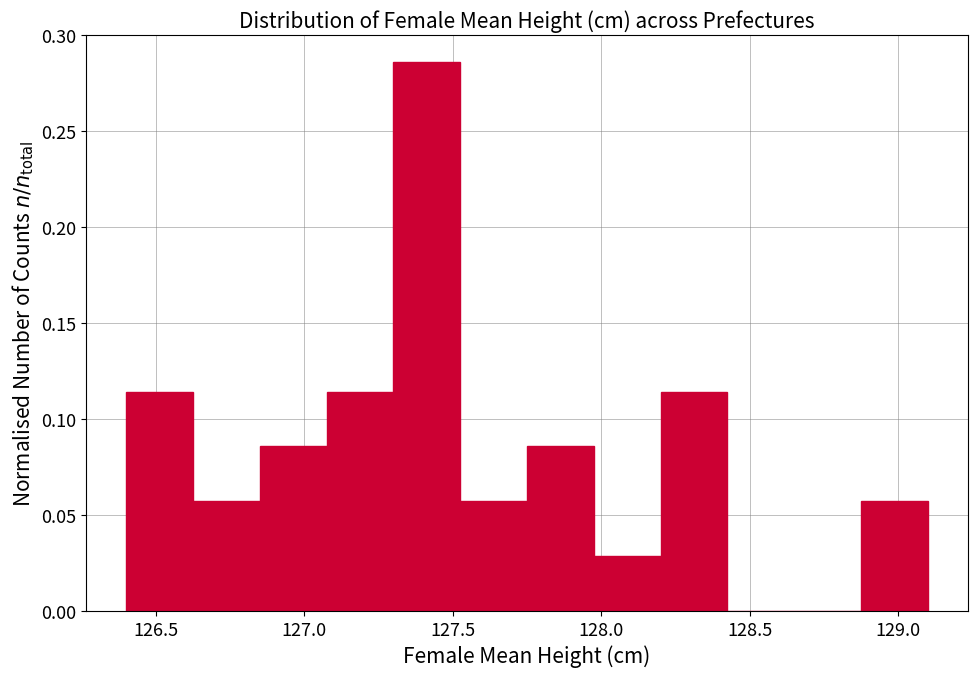

Reading left to right, transcribe this chart: for each bar, give the range it covers on the x-axis and its height. Neither the bar edges nor the heights are printed on the chart, so give them approximately, as read against the axes.

126.400 to 126.625: 0.115
126.625 to 126.850: 0.055
126.850 to 127.075: 0.085
127.075 to 127.300: 0.115
127.300 to 127.525: 0.285
127.525 to 127.750: 0.055
127.750 to 127.975: 0.085
127.975 to 128.200: 0.030
128.200 to 128.425: 0.115
128.425 to 128.650: 0
128.650 to 128.875: 0
128.875 to 129.100: 0.055